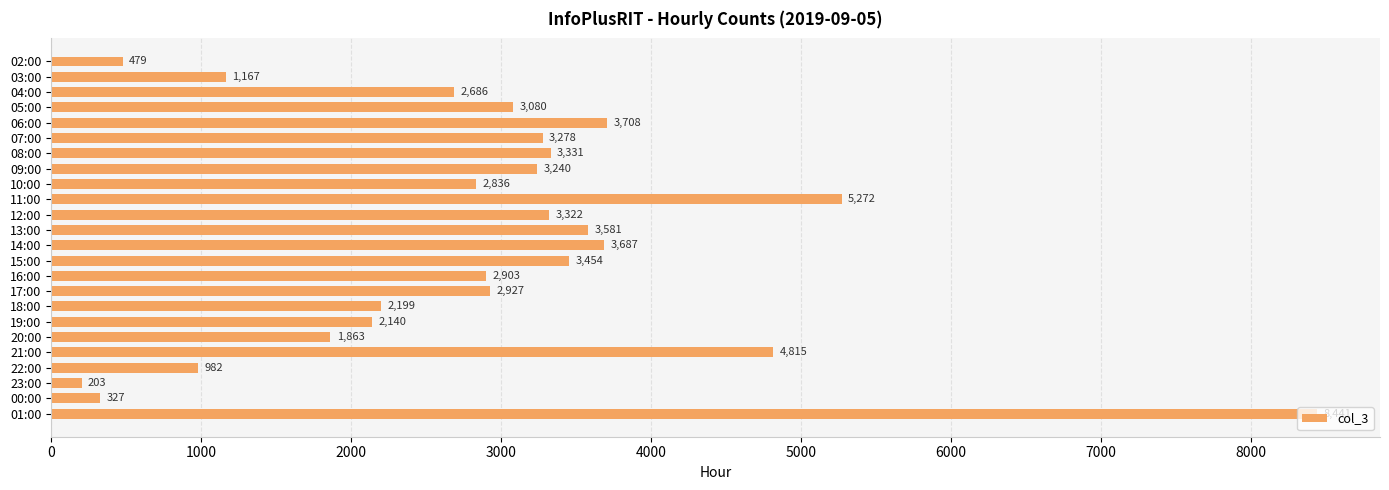

Between 06:00 and 19:00, which is larger?

06:00